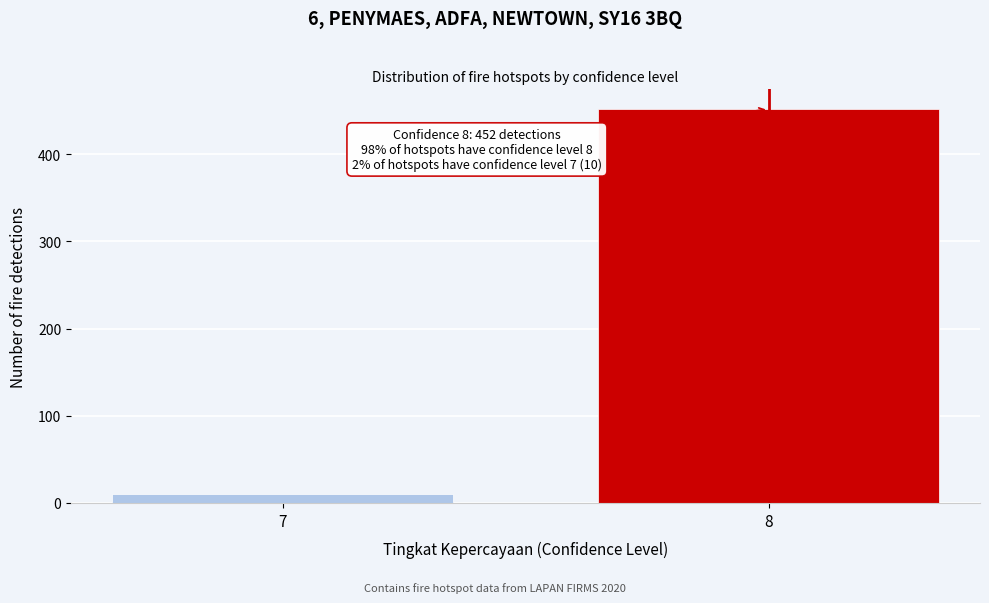

Reading left to right, extract all data points from this chart.

10	452